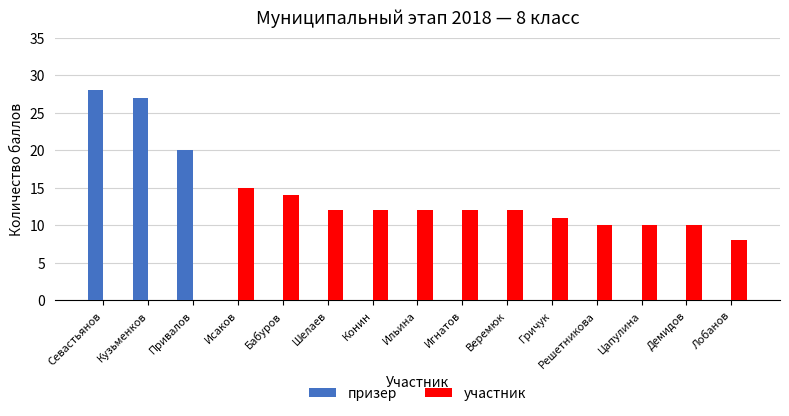

Which series has the widest spread of values?

призер